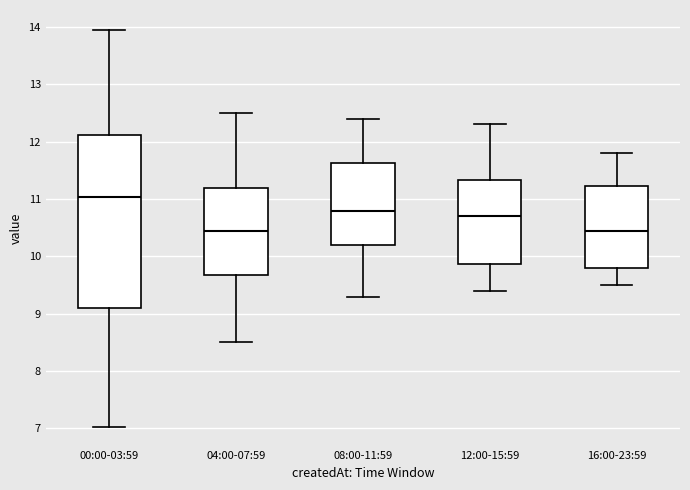

Reading left to right, read every box against the y-axis: the position of its median line, the range the box covers, and the ends of its whiskers. The values are not printed on the chart, so give them approximately, as read against the axis.

00:00-03:59: median 11.0, box 9.1 to 12.1, whiskers 7.0 to 14.0
04:00-07:59: median 10.5, box 9.7 to 11.2, whiskers 8.5 to 12.5
08:00-11:59: median 10.8, box 10.2 to 11.6, whiskers 9.3 to 12.4
12:00-15:59: median 10.7, box 9.9 to 11.3, whiskers 9.4 to 12.3
16:00-23:59: median 10.5, box 9.8 to 11.2, whiskers 9.5 to 11.8